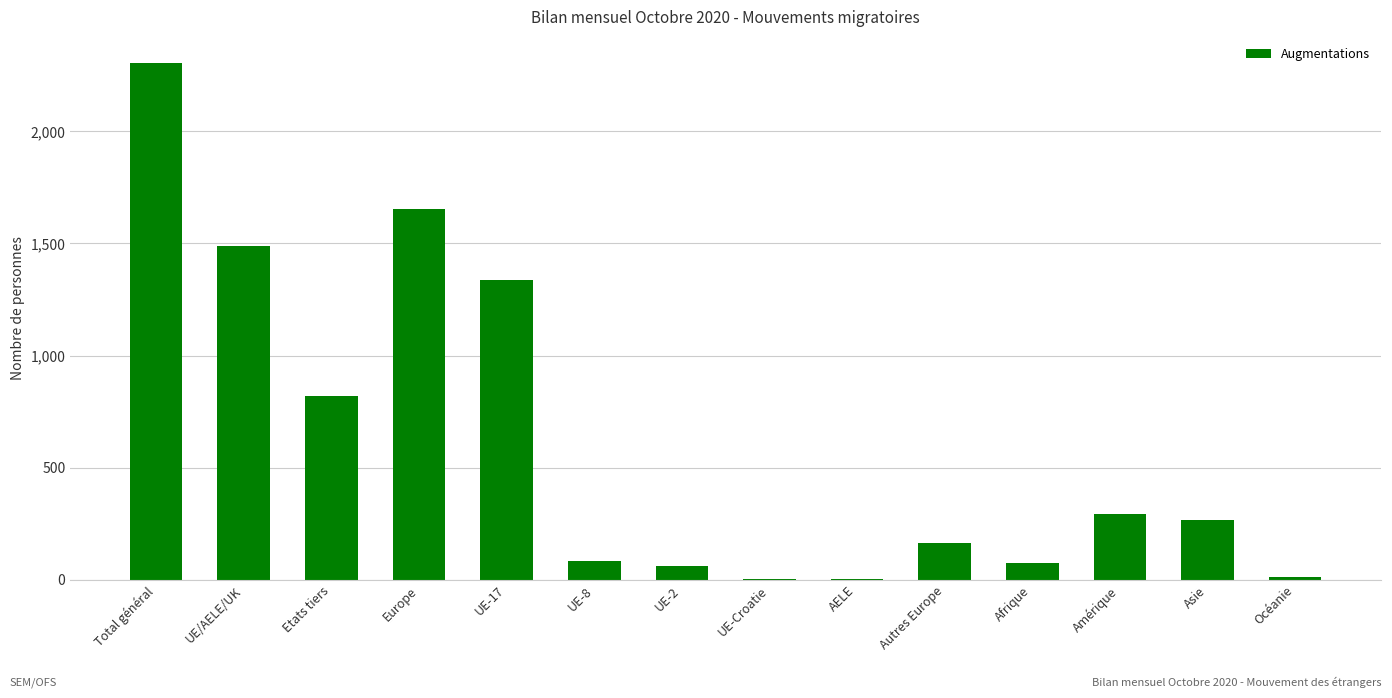

Are the bars horizontal?

No